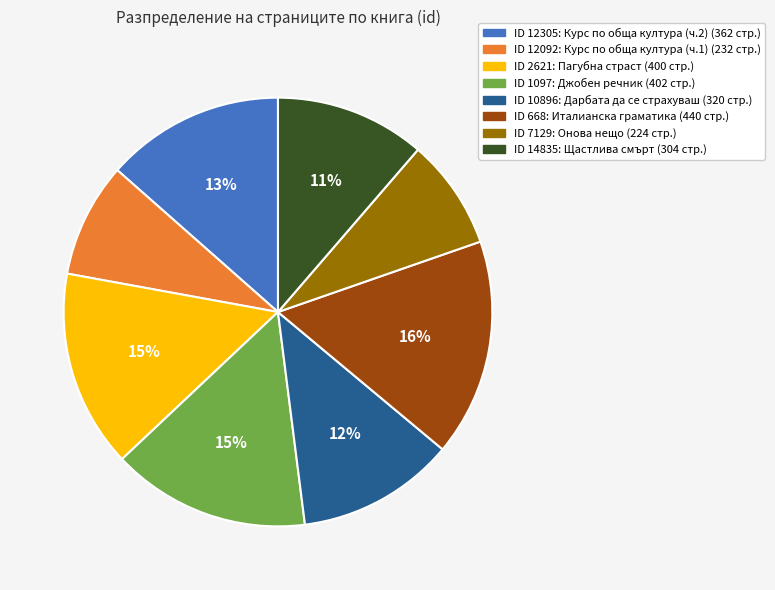

Count the number of slices in the pie.

8